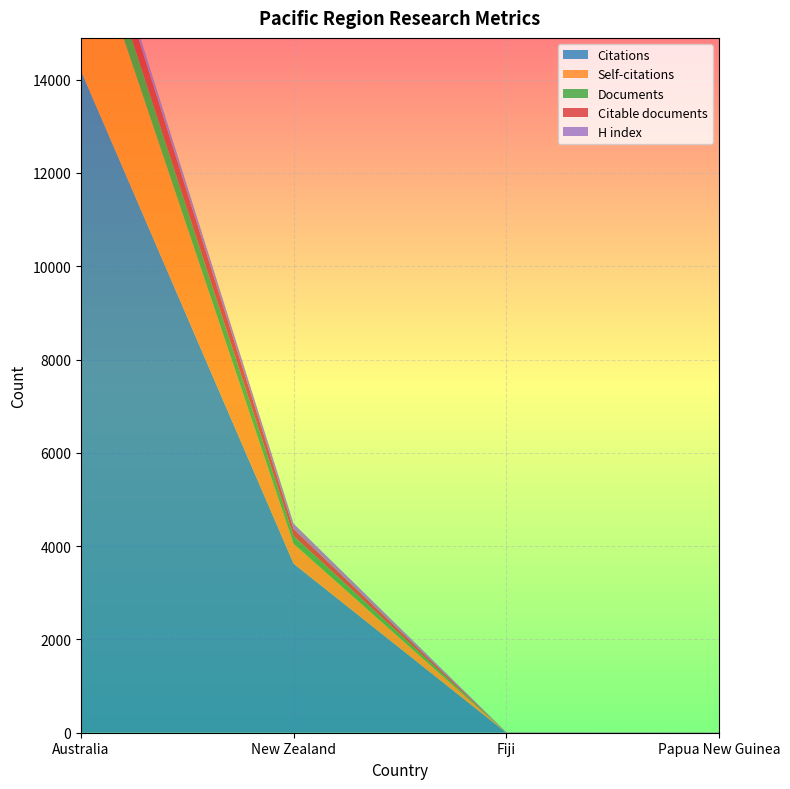

Reading left to right, what are all the values shown in this chart?

Citations: 14185	3623	2	1
Self-citations: 3417	426	2	0
Documents: 607	170	1	1
Citable documents: 571	149	1	1
H index: 156	113	9	6